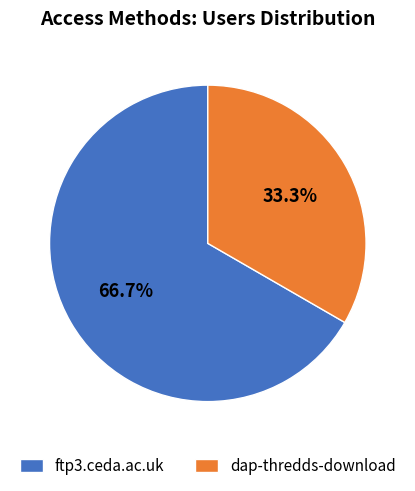

What is the ratio of the value at dap-thredds-download to the value at ftp3.ceda.ac.uk?

0.5